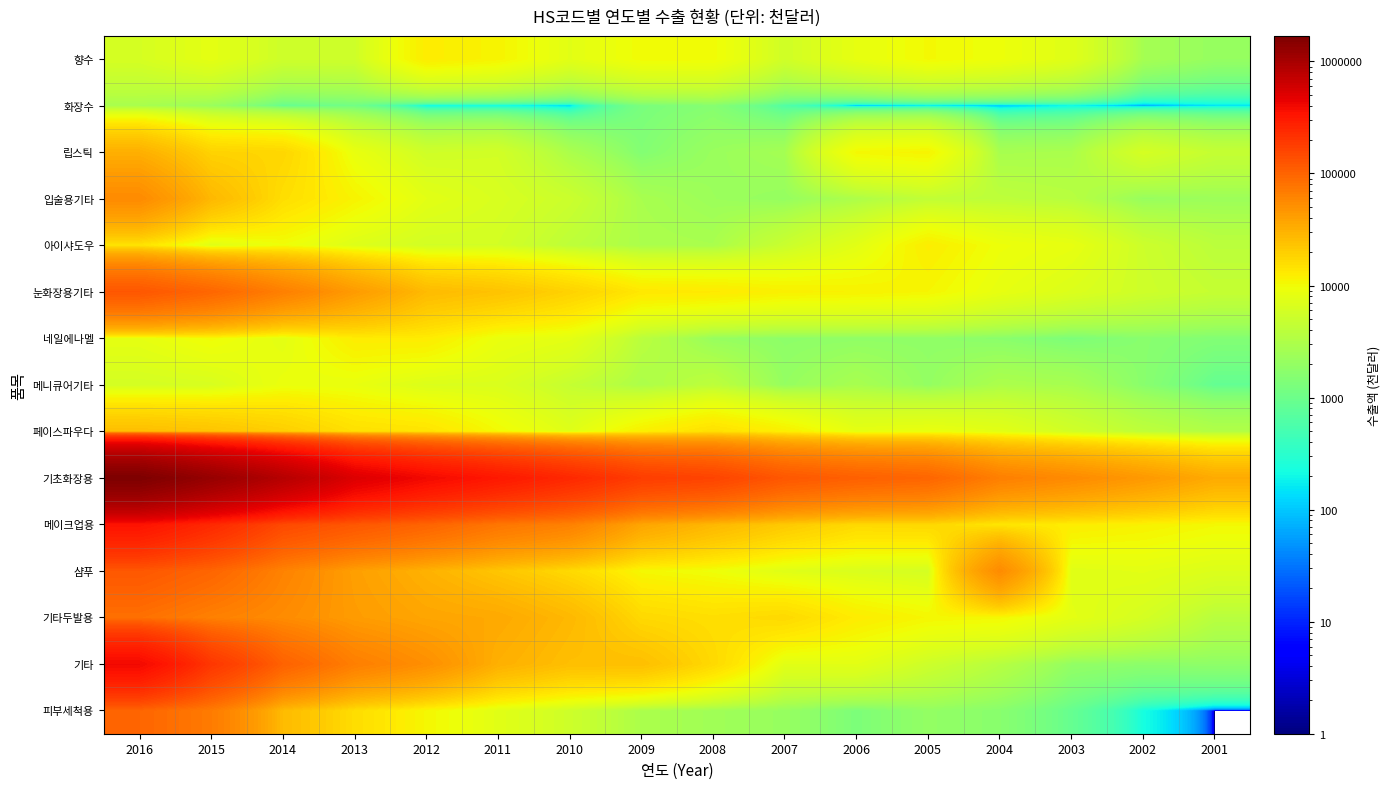

What is the total value across all series at 2011?

566272